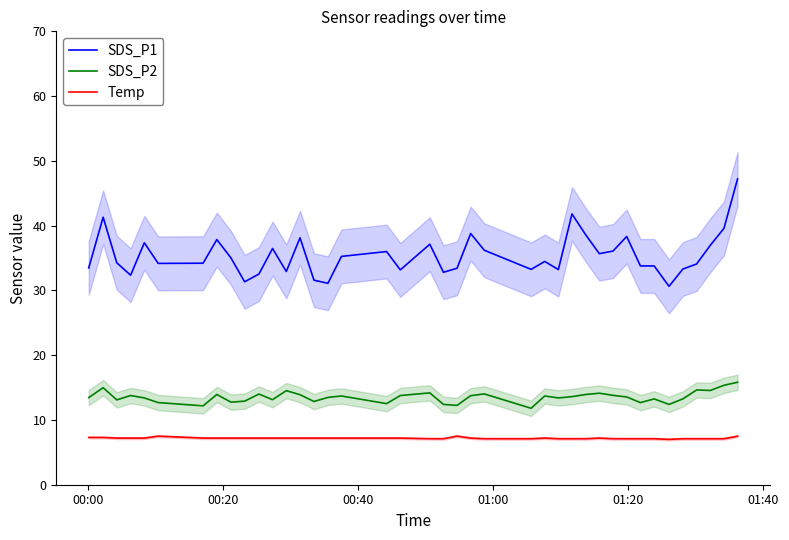

What is the value of the SDS_P2 point at the 7th from the left?

12.2